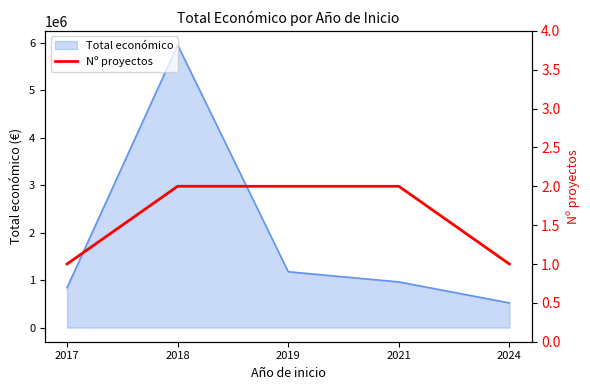

Reading left to right, extract all data points from this chart.

1	2	2	2	1